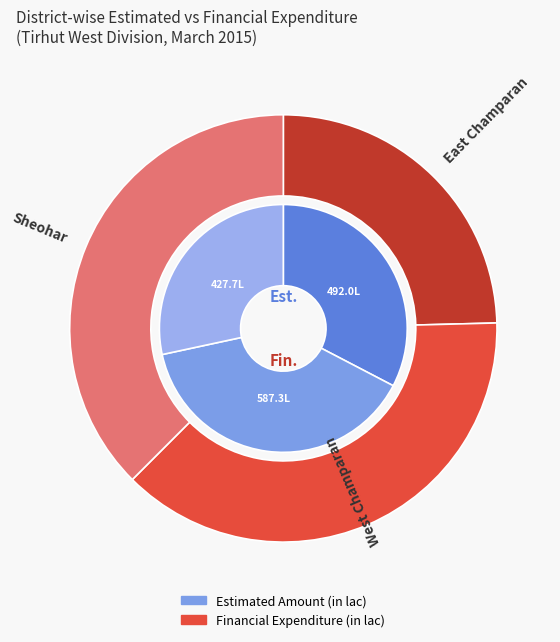

Combined, do Sheohar and East Champaran account for over 50%?

Yes